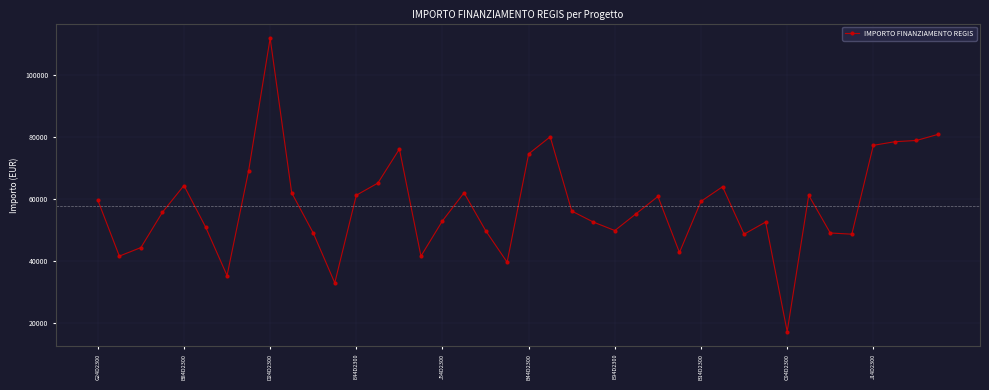

What is the value of the 17th point from the left?

53028.5